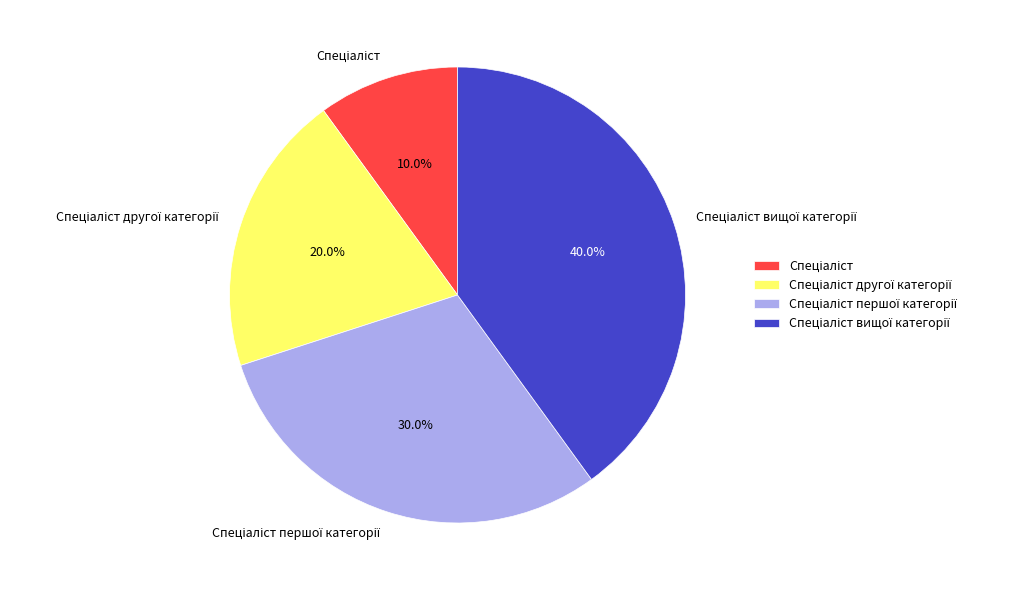

To the nearest percent, what is the difference between the largest and smallest slice percentages?

30%